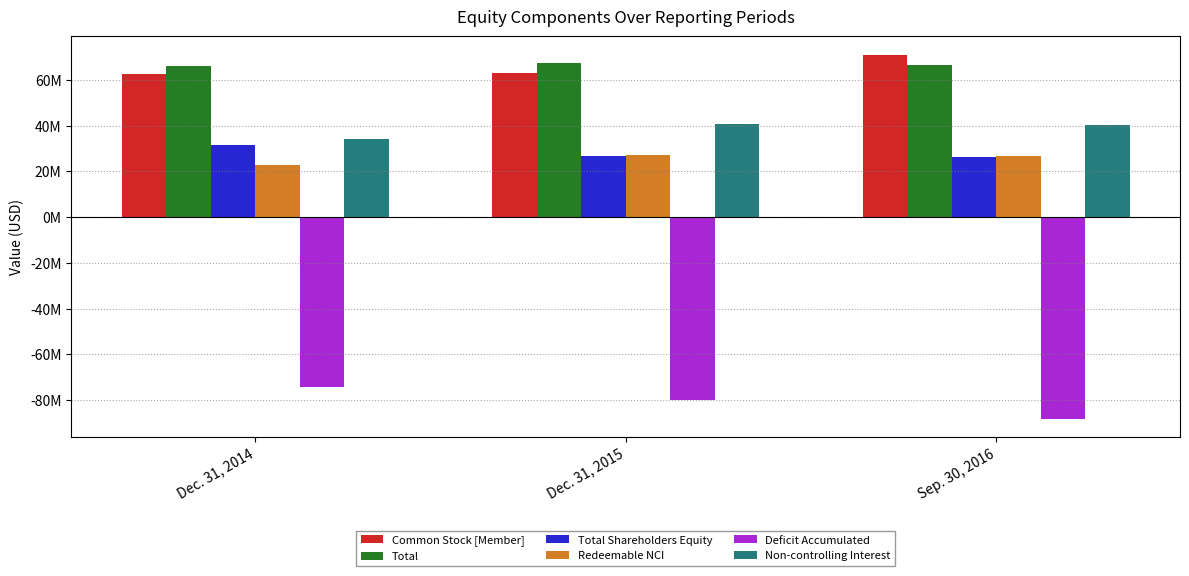

Are the bars horizontal?

No